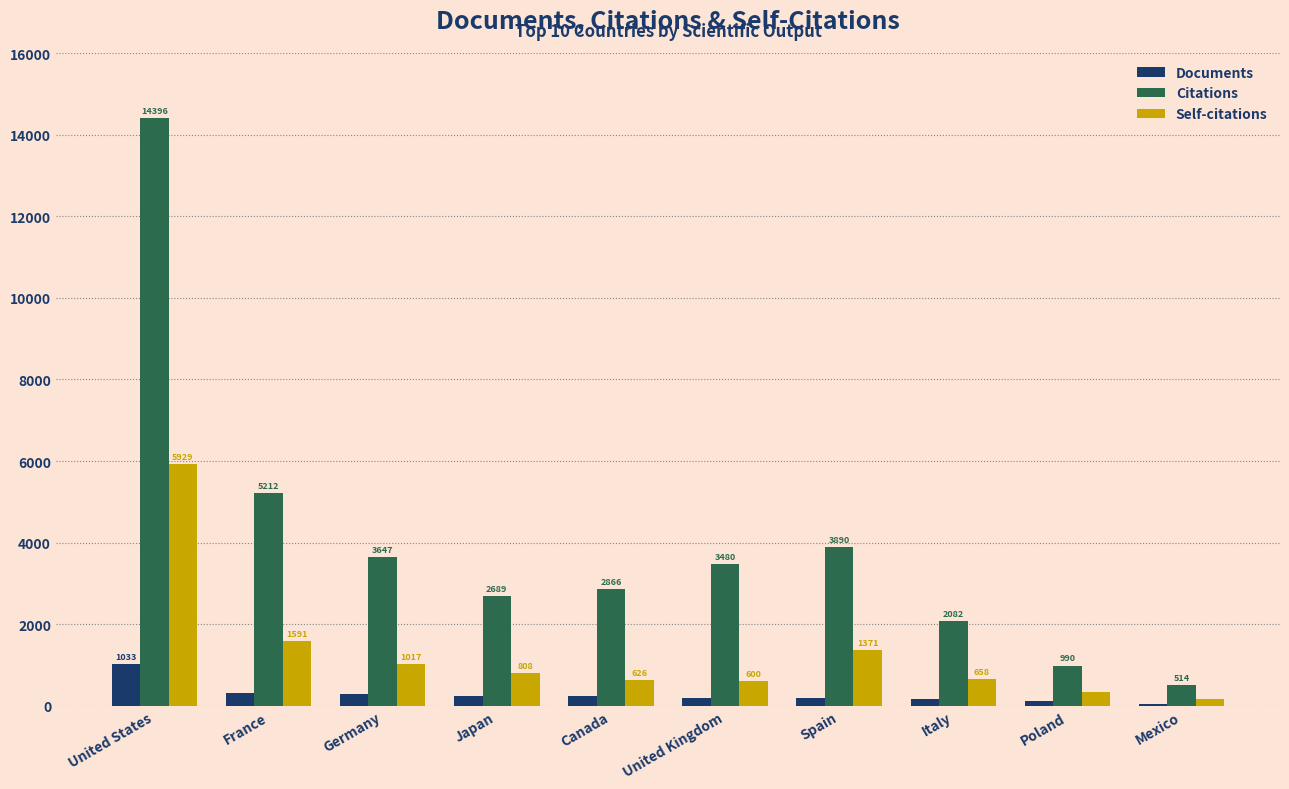

How many bars are there in each group?

3